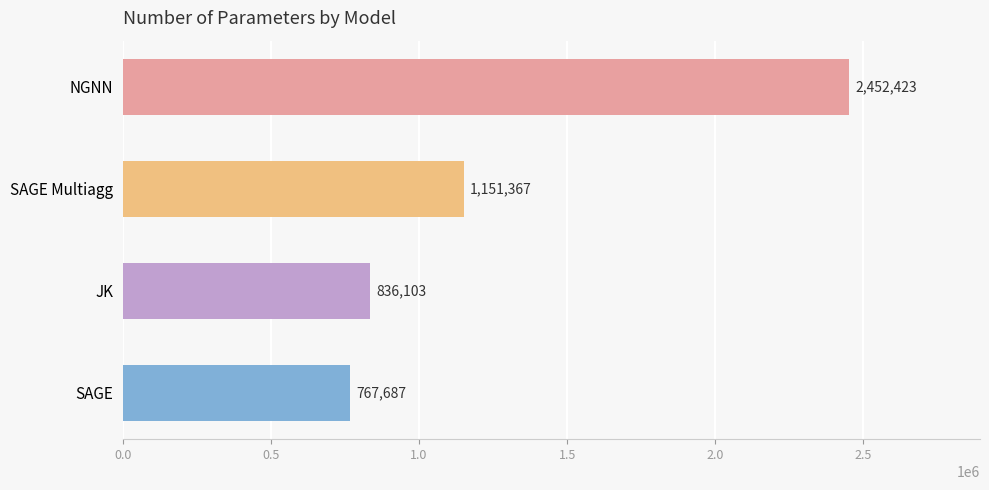

What position from the top is SAGE?

4